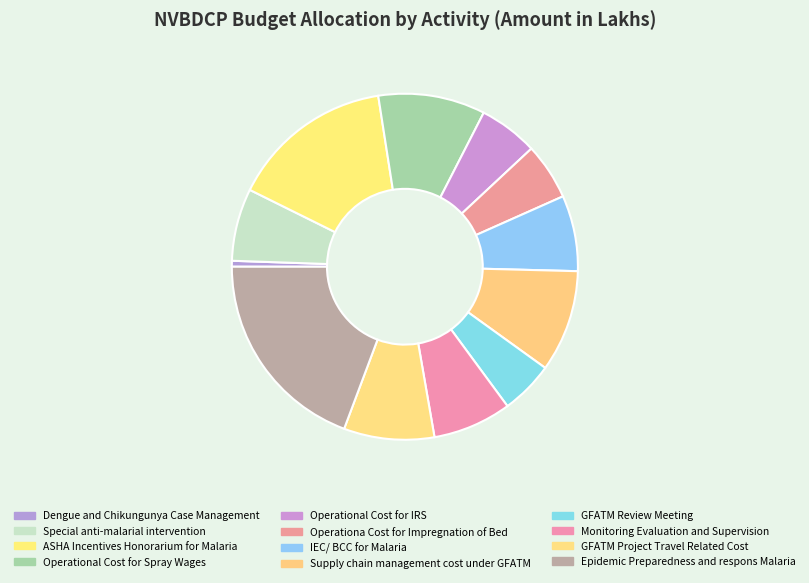

Is it true that IEC/ BCC for Malaria is 7% of the pie?

True